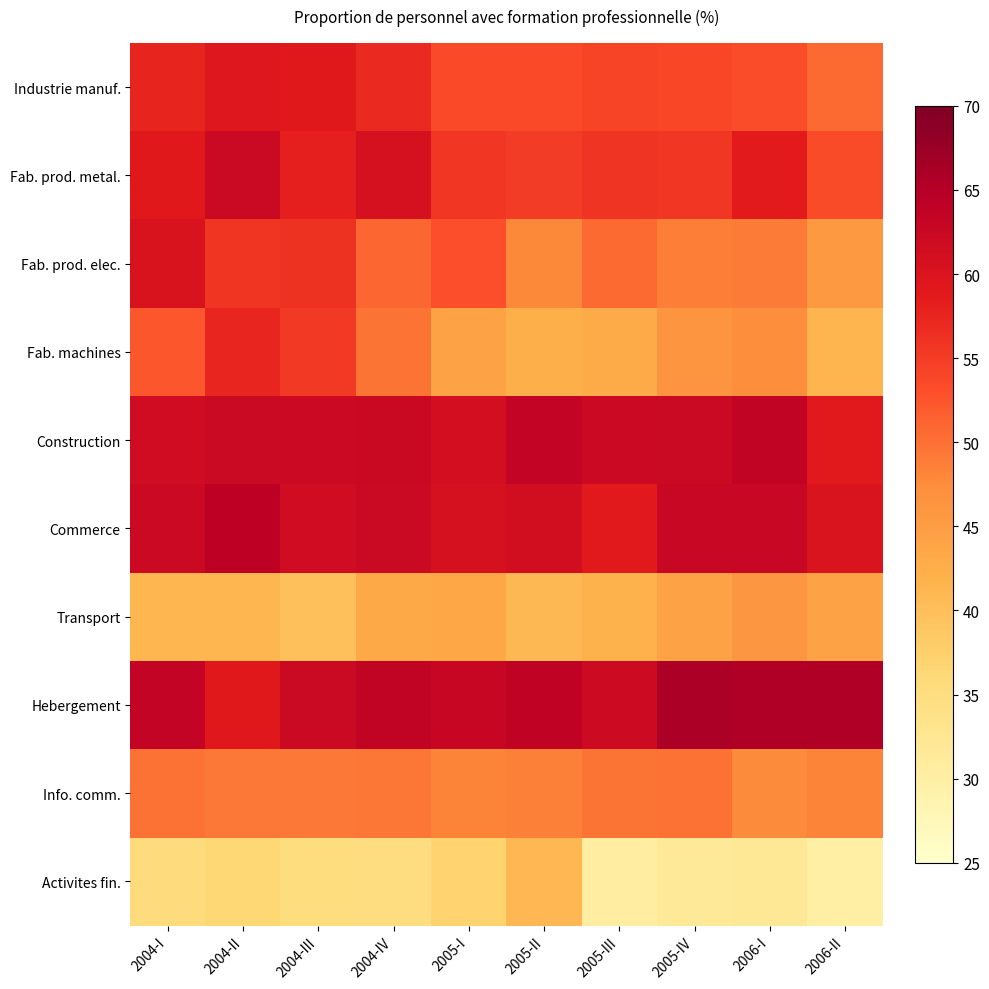

Which label corresponds to the smallest value in the chart?

2006-II